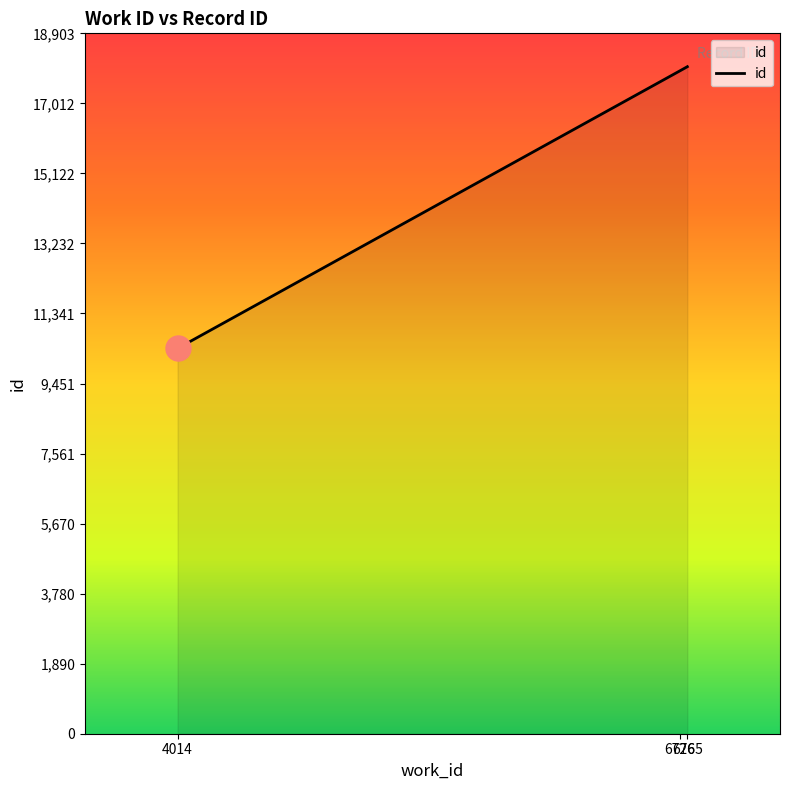

What is the average value?

15432